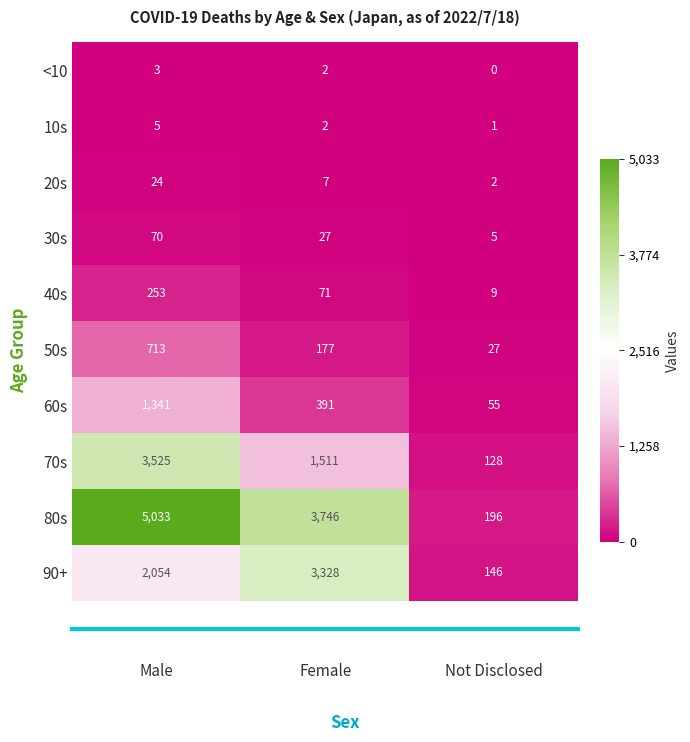

Which label corresponds to the largest value in the chart?

Male